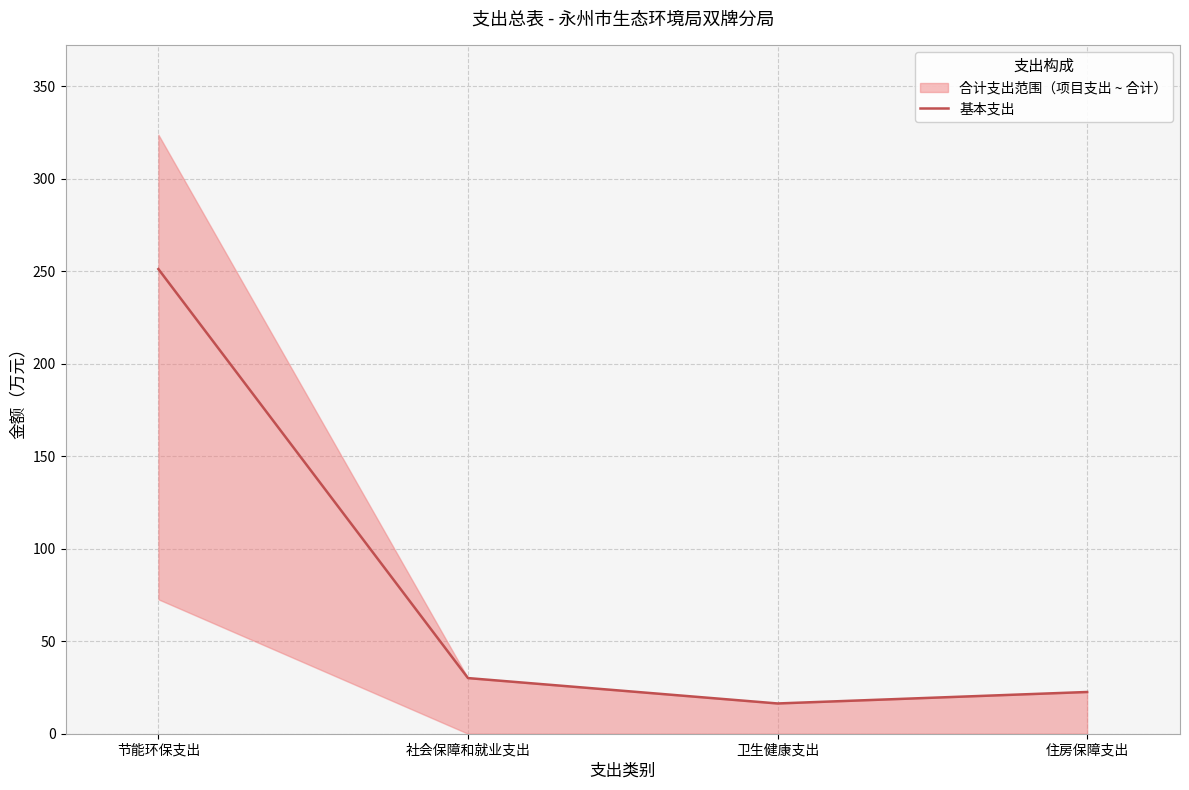

What is the label of the 2nd point from the left?

社会保障和就业支出